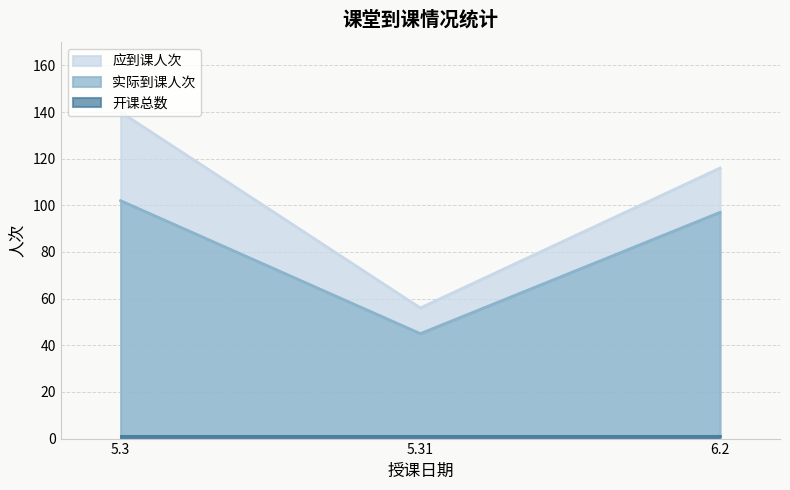

The 应到课人次 series shows 56 at 5.31. True or false?

True